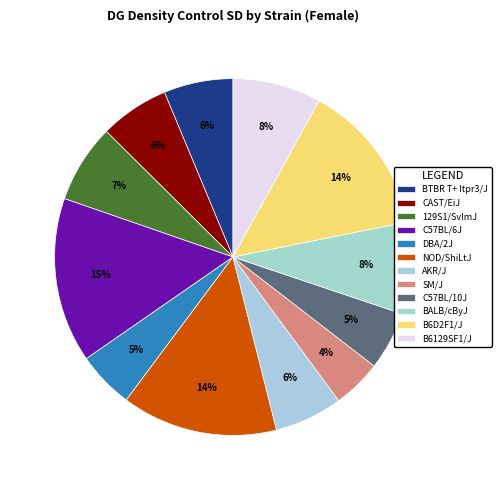

Which slice is the smallest?

SM/J